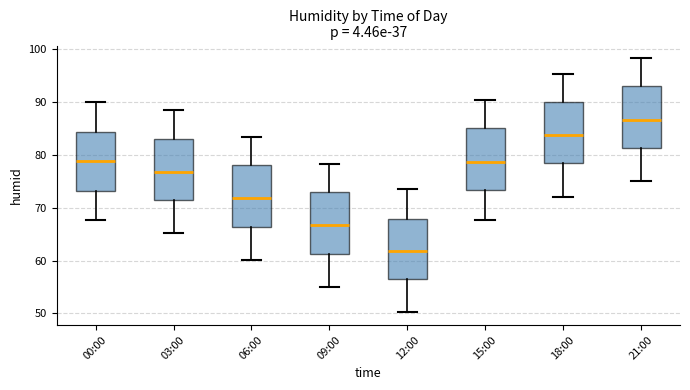

Reading left to right, read every box against the y-axis: the position of its median line, the range the box covers, and the ends of its whiskers. The values are not printed on the chart, so give them approximately, as read against the axis.

00:00: median 79, box 73 to 84, whiskers 68 to 90
03:00: median 77, box 72 to 83, whiskers 65 to 89
06:00: median 72, box 66 to 78, whiskers 60 to 83
09:00: median 67, box 61 to 73, whiskers 55 to 78
12:00: median 62, box 57 to 68, whiskers 50 to 74
15:00: median 79, box 73 to 85, whiskers 68 to 90
18:00: median 84, box 78 to 90, whiskers 72 to 95
21:00: median 87, box 81 to 93, whiskers 75 to 98